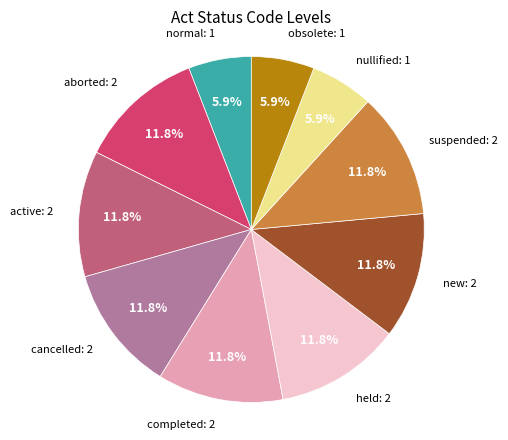

Is there any slice that represents more than half of the pie?

No